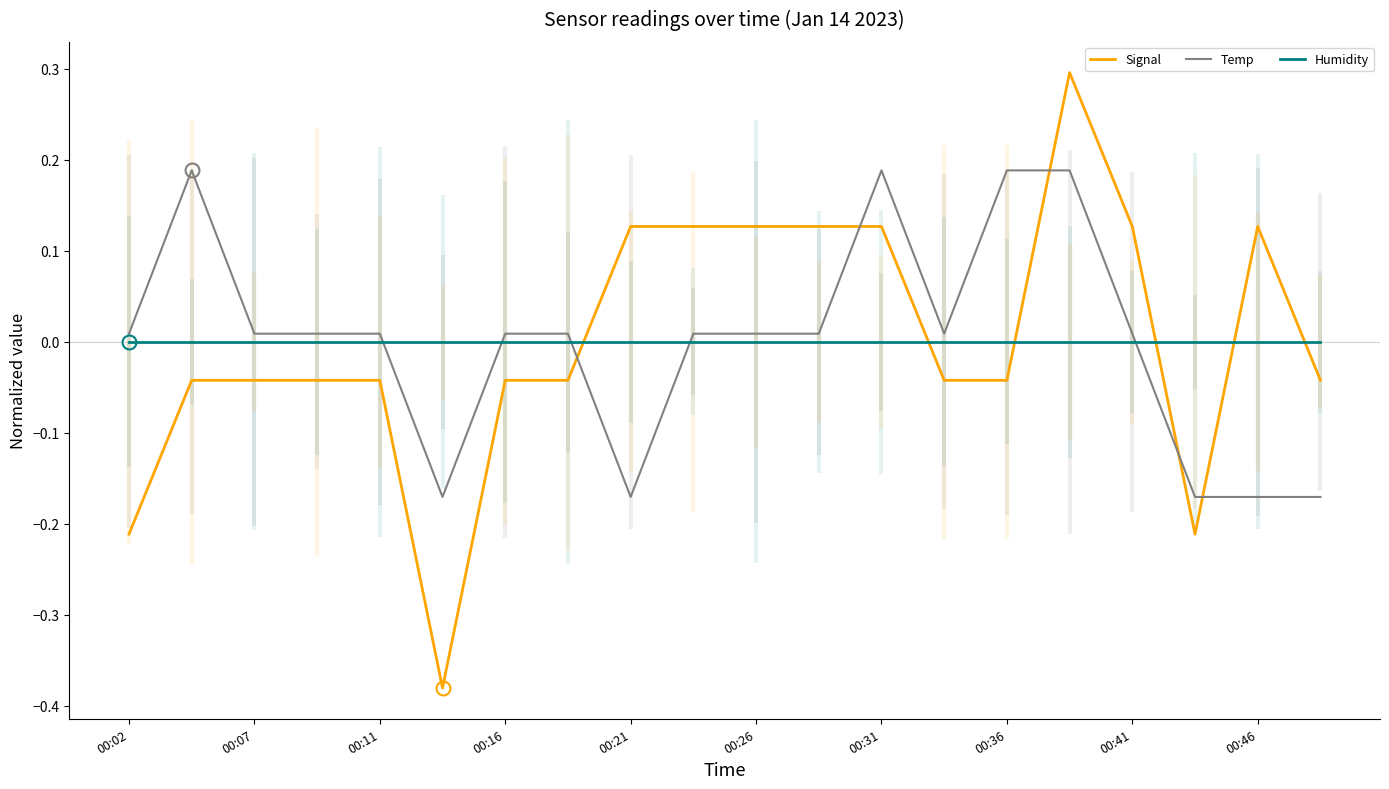

List the series in order of their peak value, highest first.

Signal, Temp, Humidity